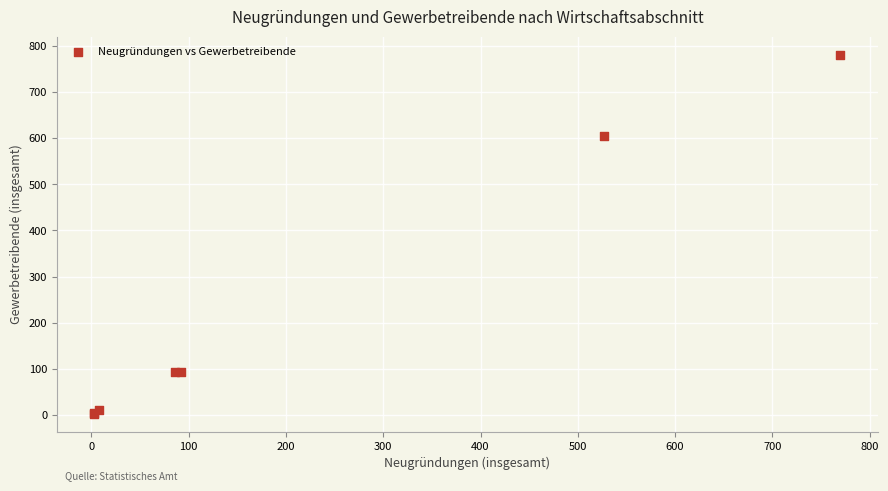

What Y value in the scatter plot is closest to 392?

605